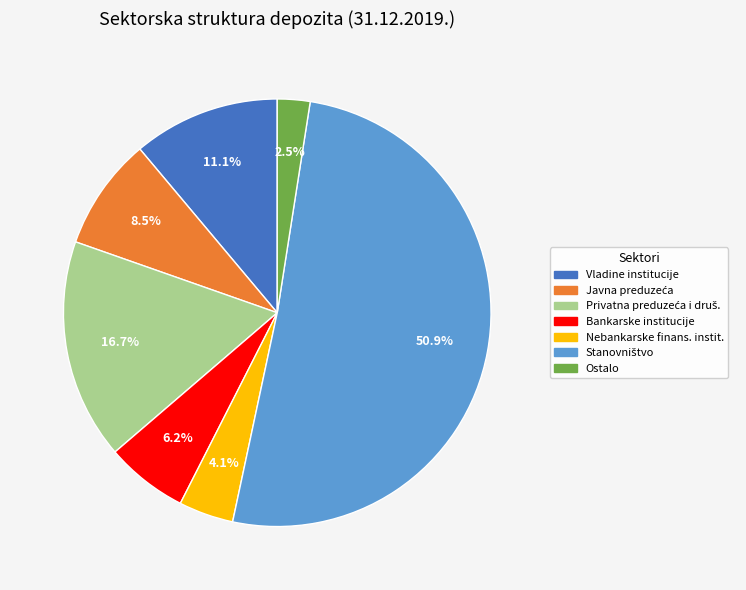

Is there any slice that represents more than half of the pie?

Yes